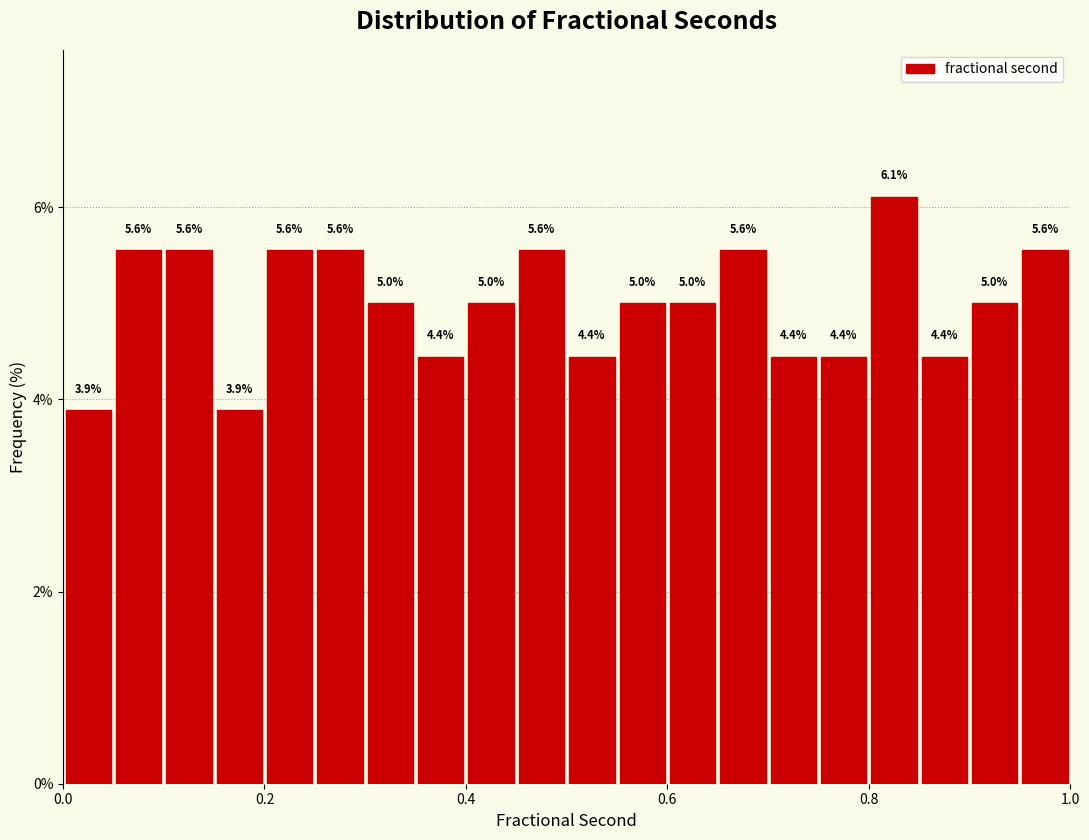

Around what value on the x-axis is the tallest bar? Give the approximate position of its centre, as read against the axis.

0.82